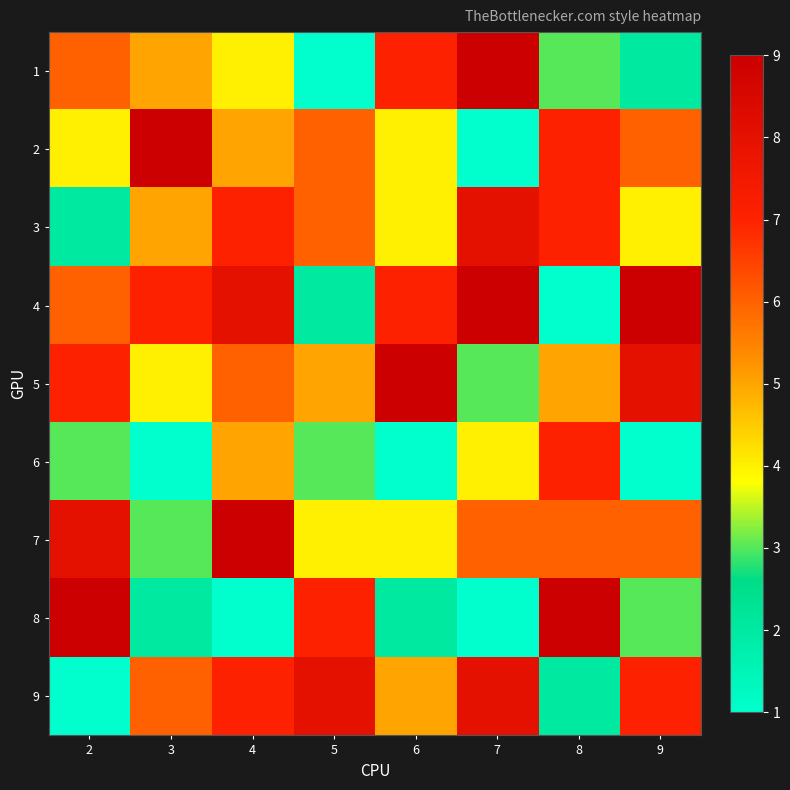

Which has a higher value, 6 or 4?

6